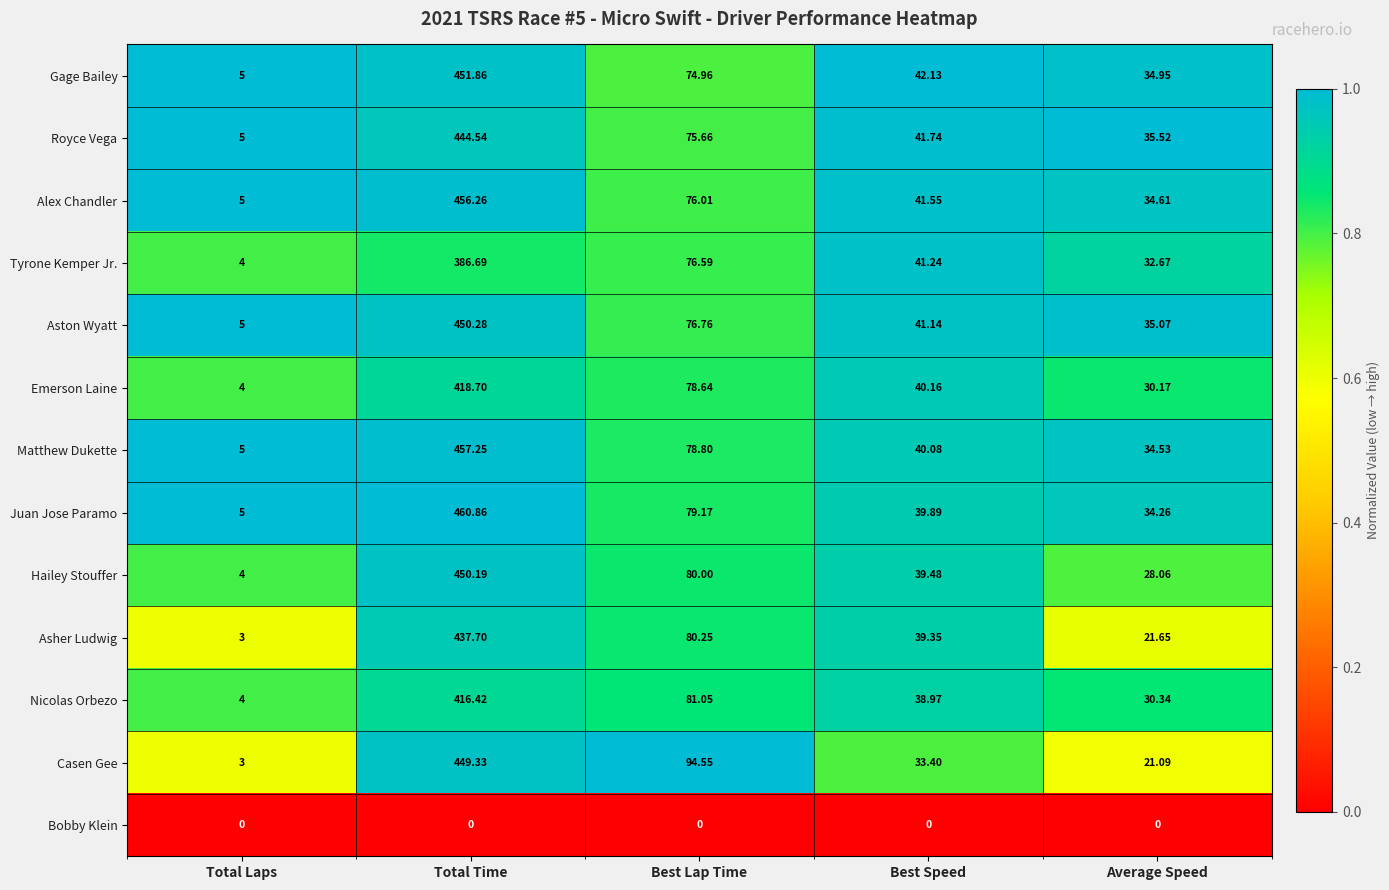

Rank the series at Average Speed from lowest to highest value.

Bobby Klein, Casen Gee, Asher Ludwig, Hailey Stouffer, Emerson Laine, Nicolas Orbezo, Tyrone Kemper Jr., Juan Jose Paramo, Matthew Dukette, Alex Chandler, Gage Bailey, Aston Wyatt, Royce Vega